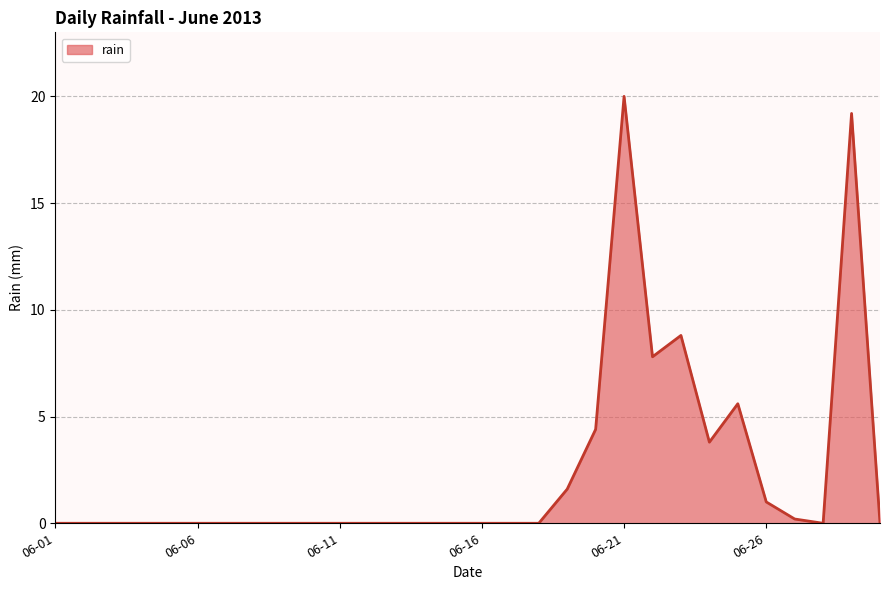

What is the difference between the maximum and minimum values?

20.0